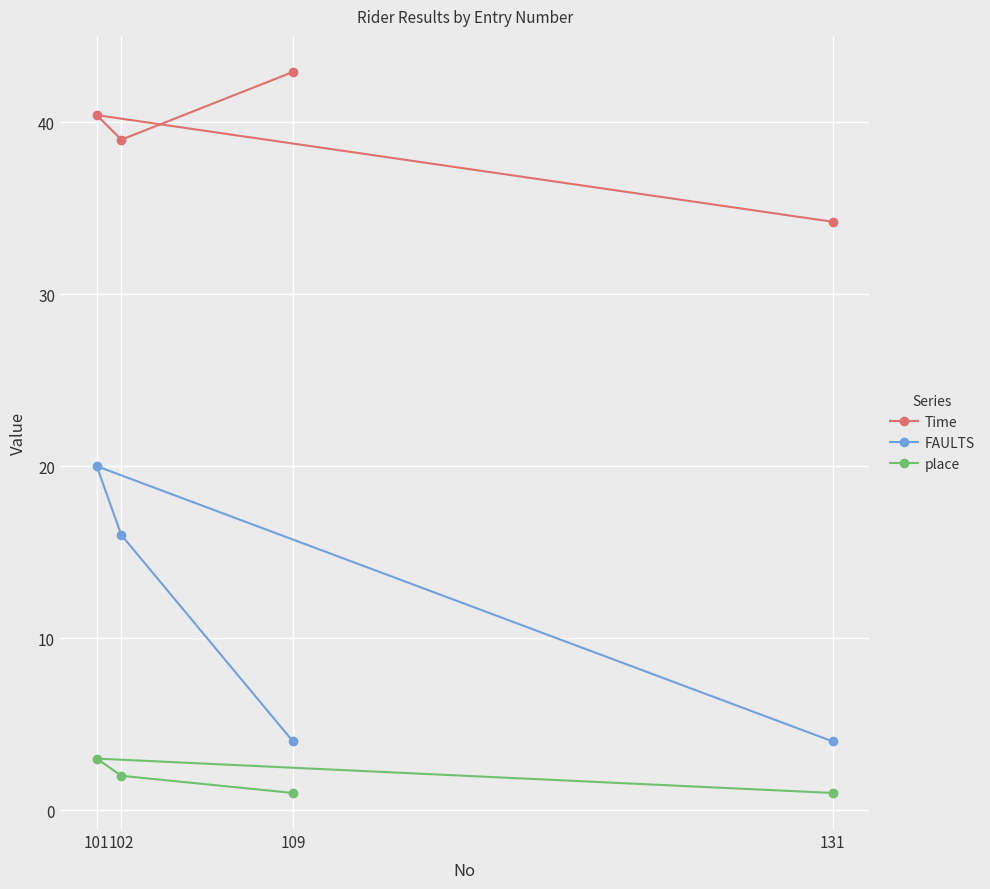

What is the sum of the place values at 102 and 131?

3.0